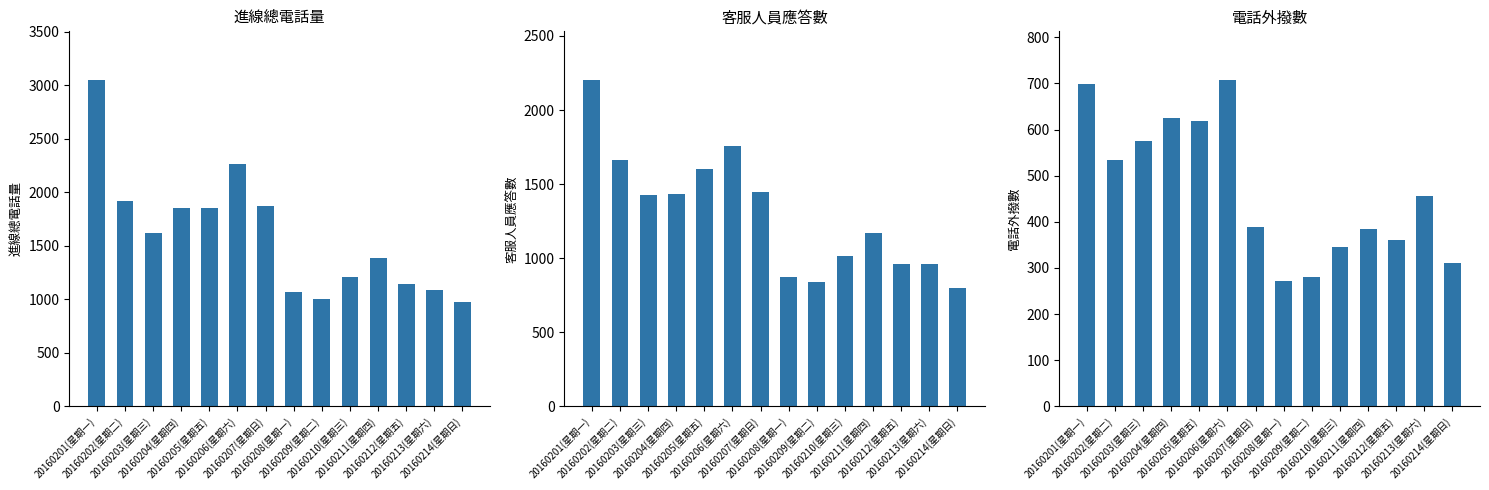

Where does the 進線總電話量 series first go above 1620?

20160201(星期一)